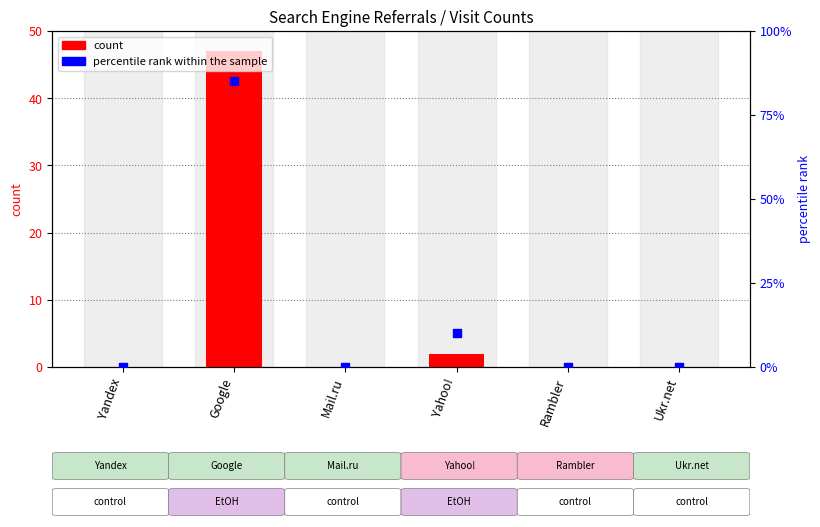

Which series has the largest Y range (max minus min)?

percentile rank within the sample